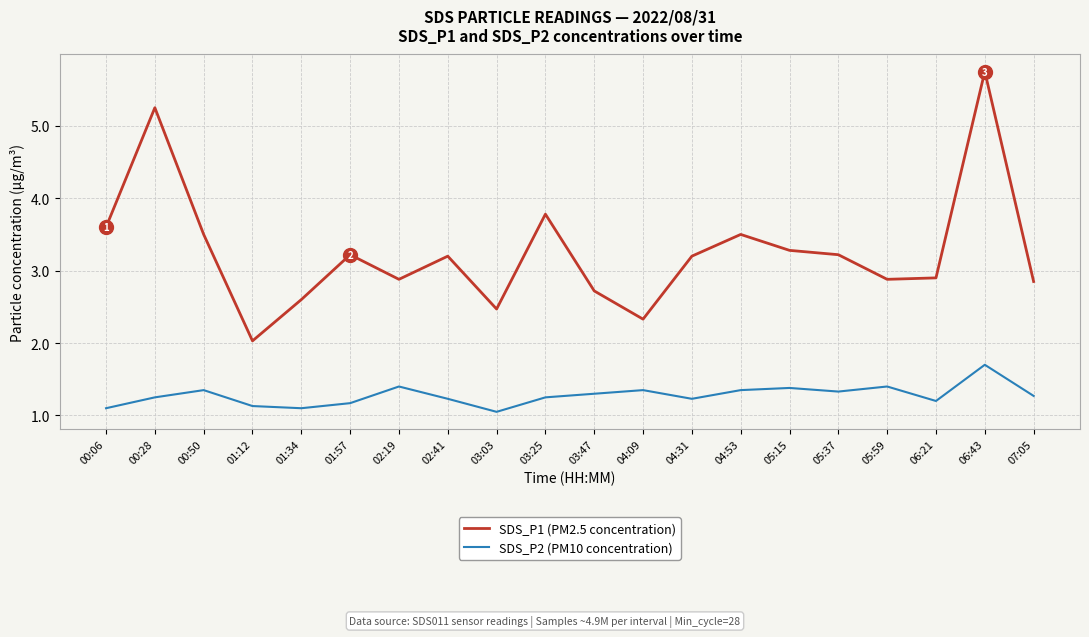

True or false: SDS_P2 (PM10 concentration) and SDS_P1 (PM2.5 concentration) cross at least once.

False